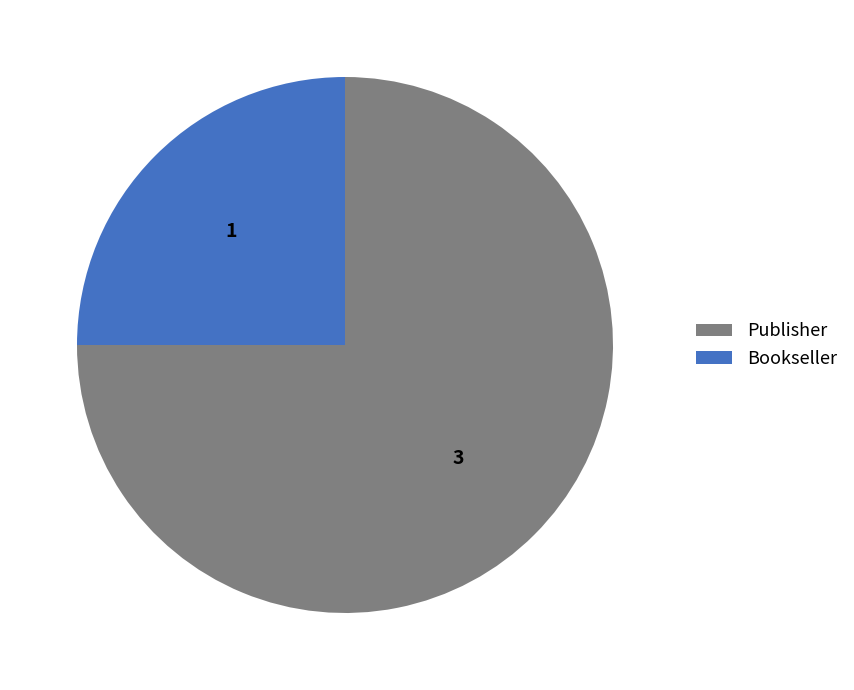

Count the number of slices in the pie.

2